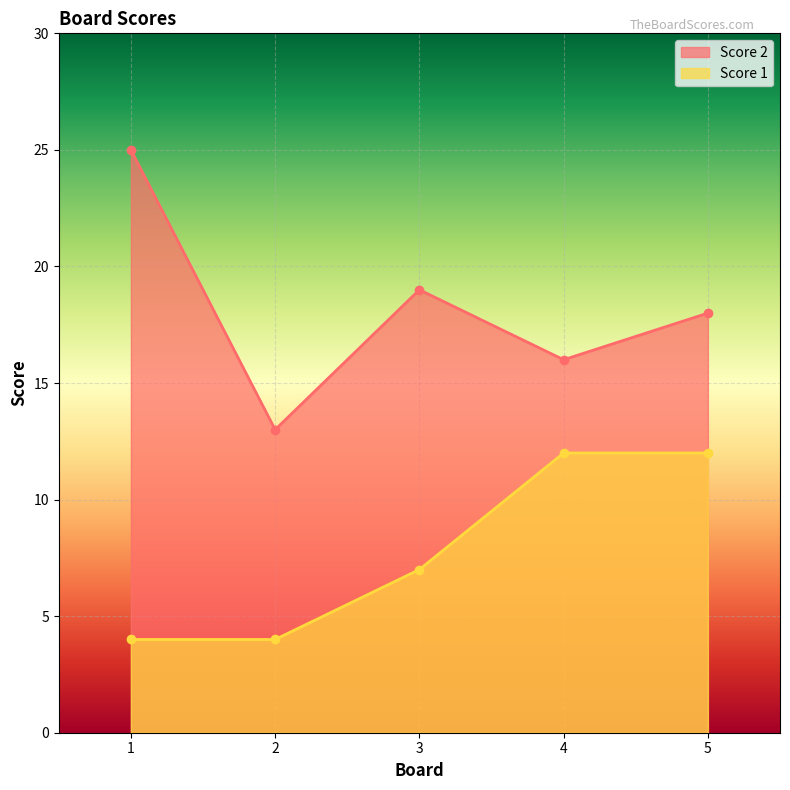

At which category is the sum across all series the highest?

5